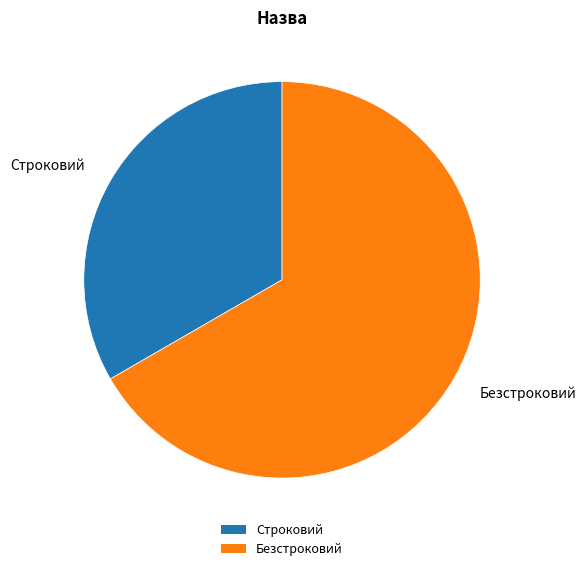

Which category has the biggest portion of the pie?

Безстроковий